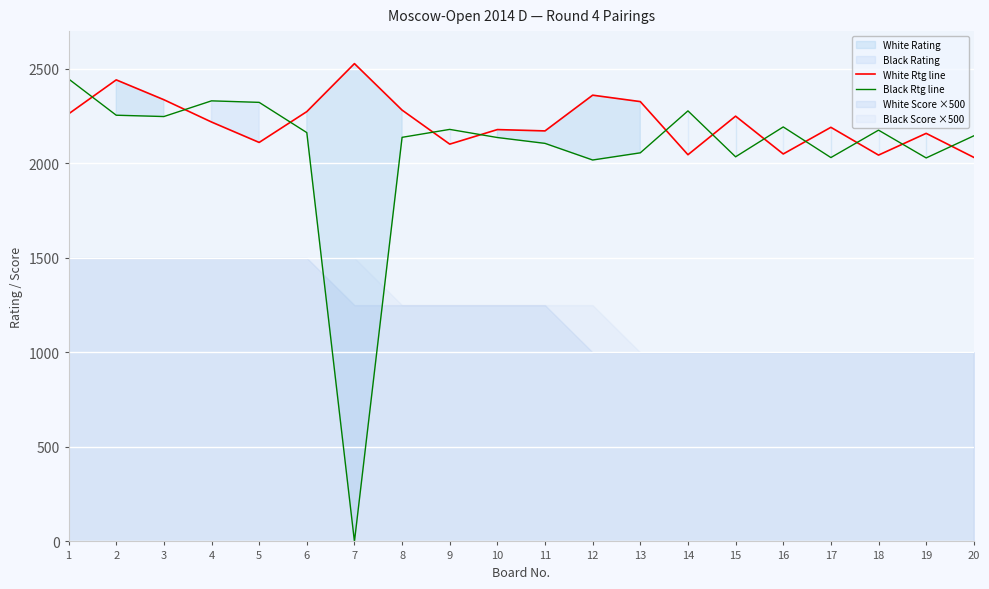

Reading left to right, transcribe all the data shown in this chart.

White Rtg line: 2262	2442	2337	2219	2111	2274	2528	2282	2102	2179	2172	2361	2327	2046	2250	2050	2191	2044	2159	2032
Black Rtg line: 2447	2255	2248	2331	2323	2163	0	2138	2180	2137	2106	2018	2056	2278	2035	2193	2031	2176	2029	2146